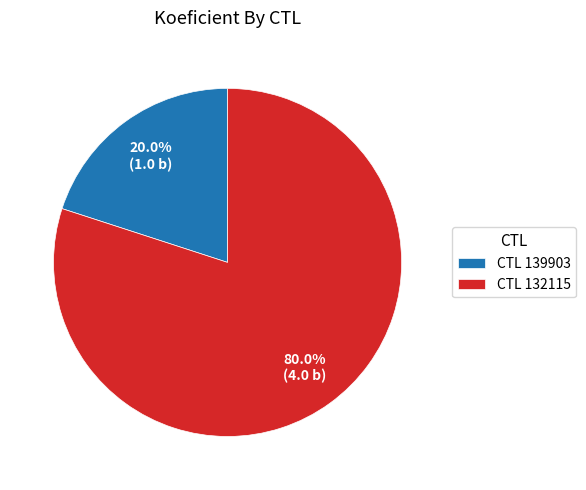

Does any single category account for the majority?

Yes